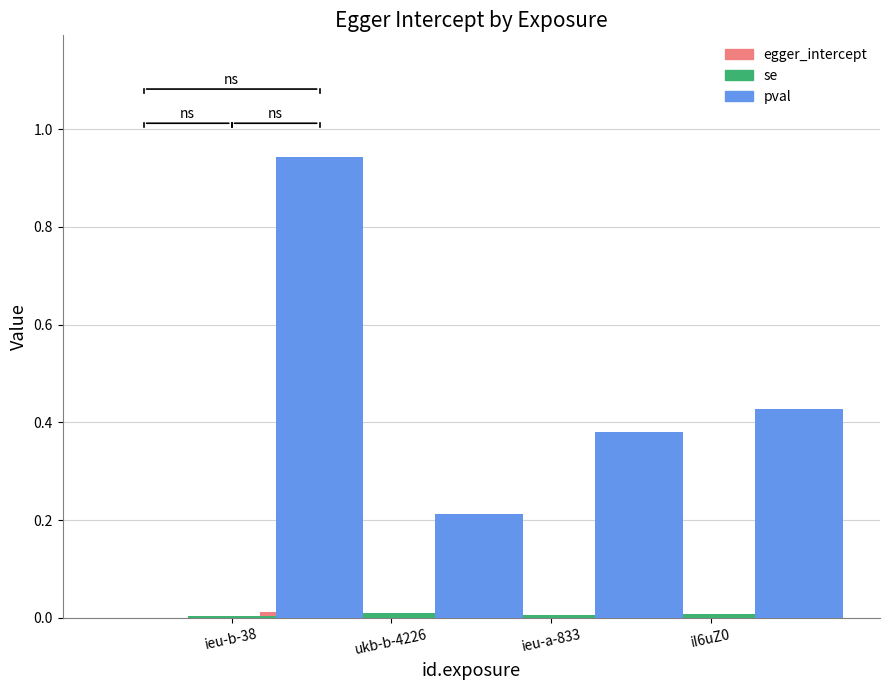

How many bars are there in total?

12